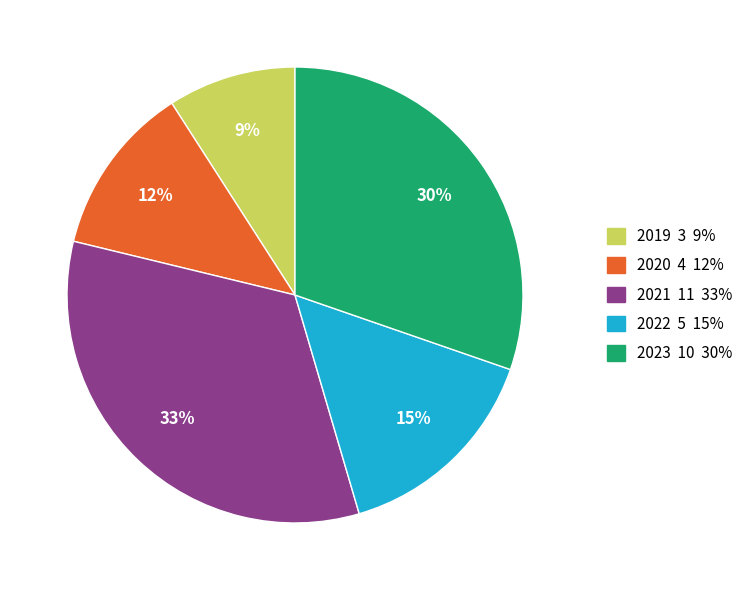

Is there any slice that represents more than half of the pie?

No